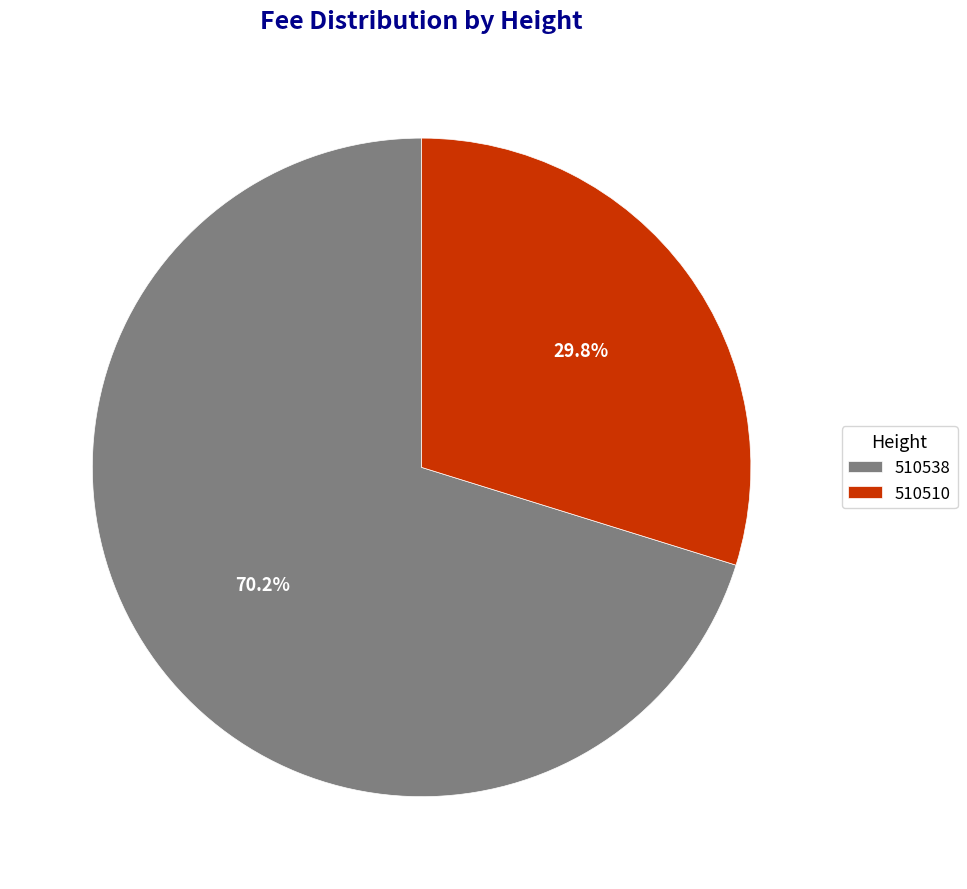

Between 510538 and 510510, which is larger?

510538